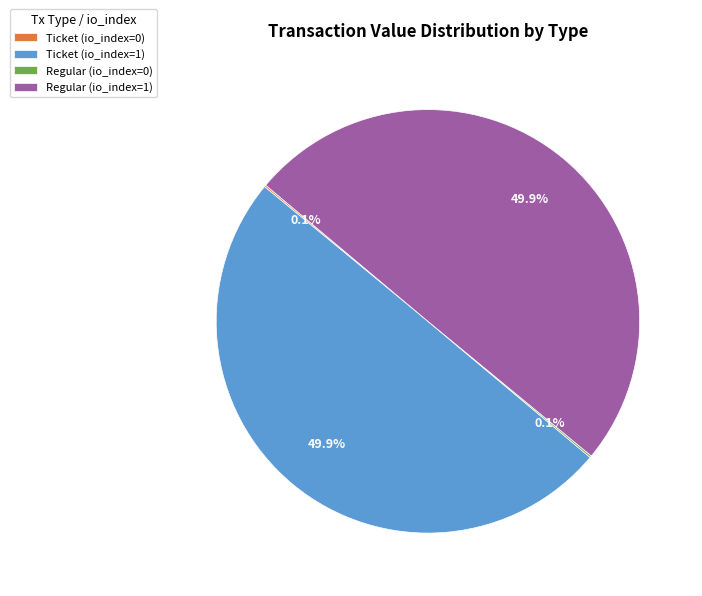

What is the total percentage of Regular (io_index=1) and Ticket (io_index=1)?

100.0%